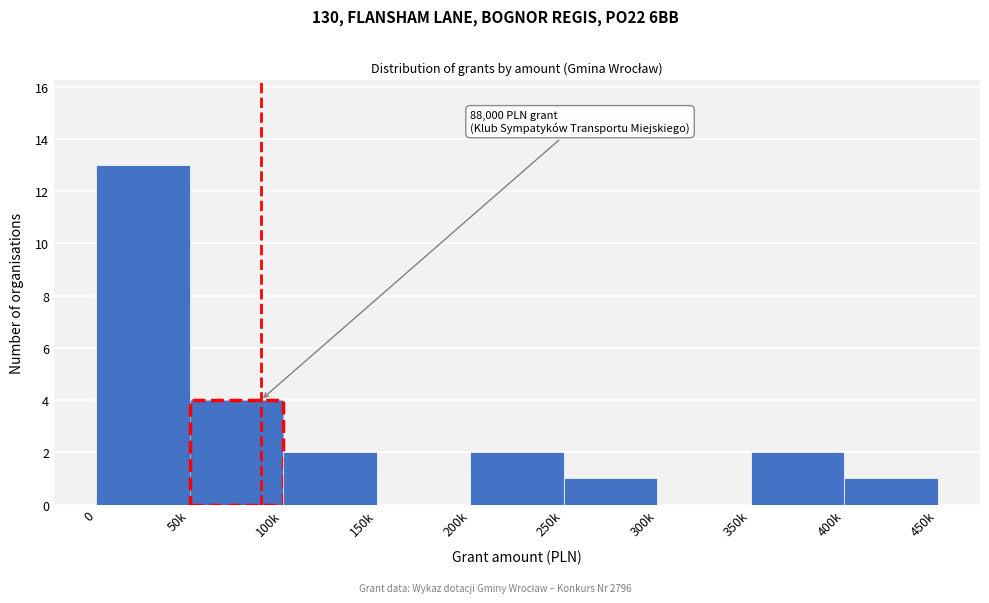

Reading left to right, list all the values displayed in this chart.

0=13	50k=4	100k=2	150k=0	200k=2	250k=1	300k=0	350k=2	400k=1